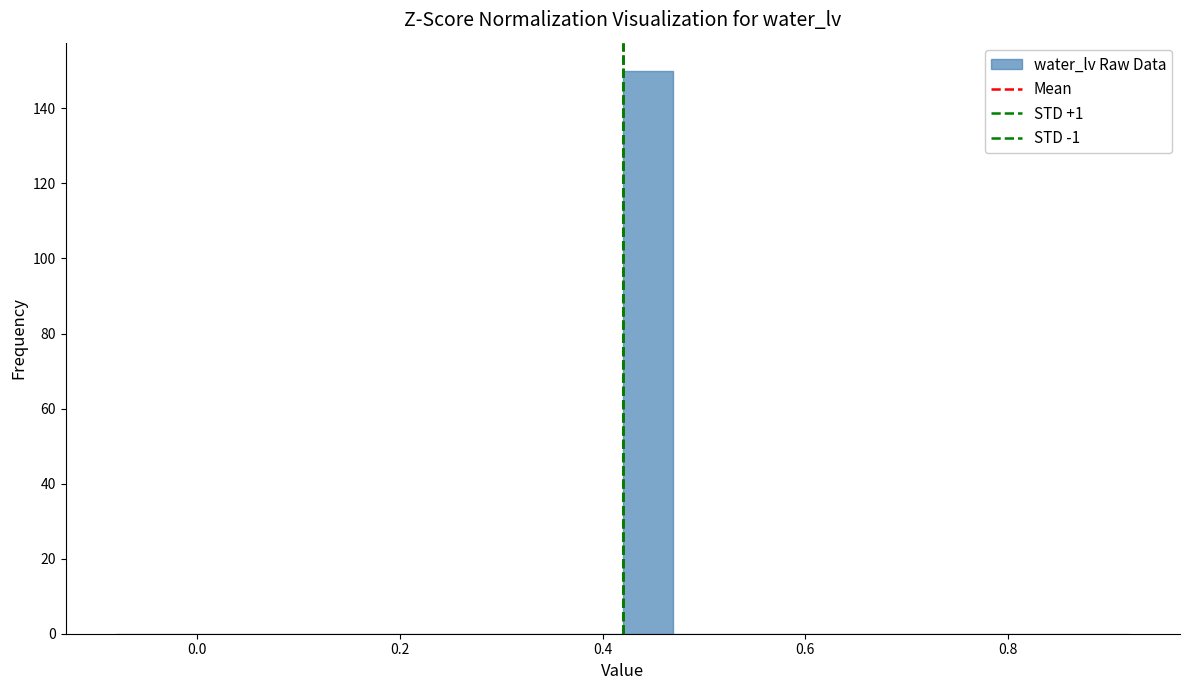

Read against the x-axis, roughly where is the centre of the tallest bar?

0.44